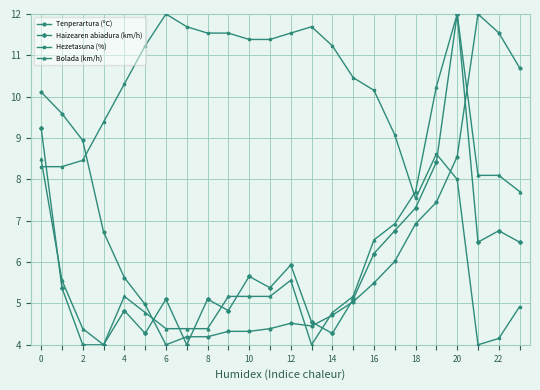

What is the difference between the second highest and minimum values in the Haizearen abiadura (km/h) series?

5.2